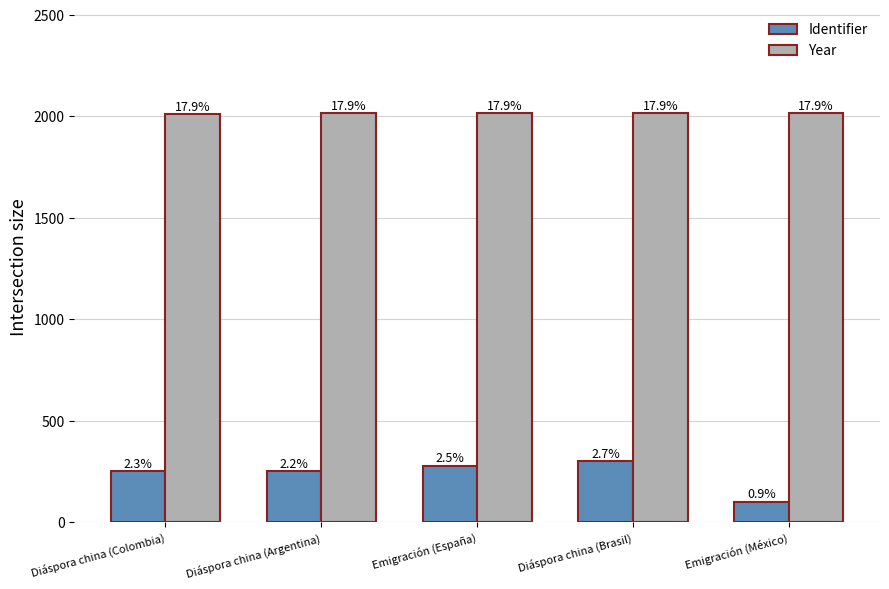

Which series has the largest total across all categories?

Year